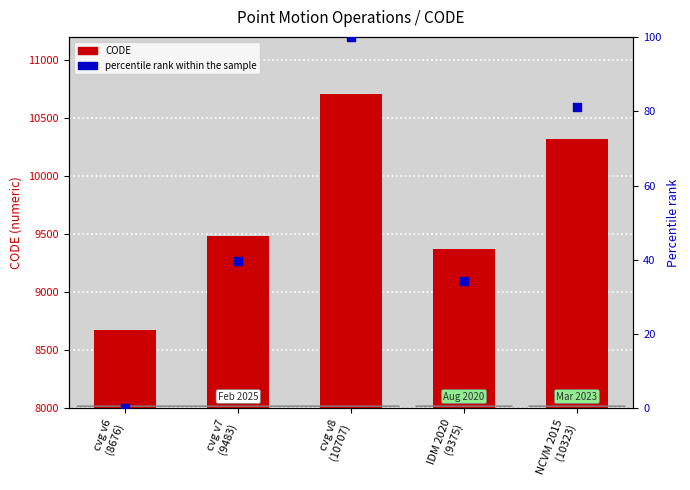

Which series contains the highest Y value?

CODE